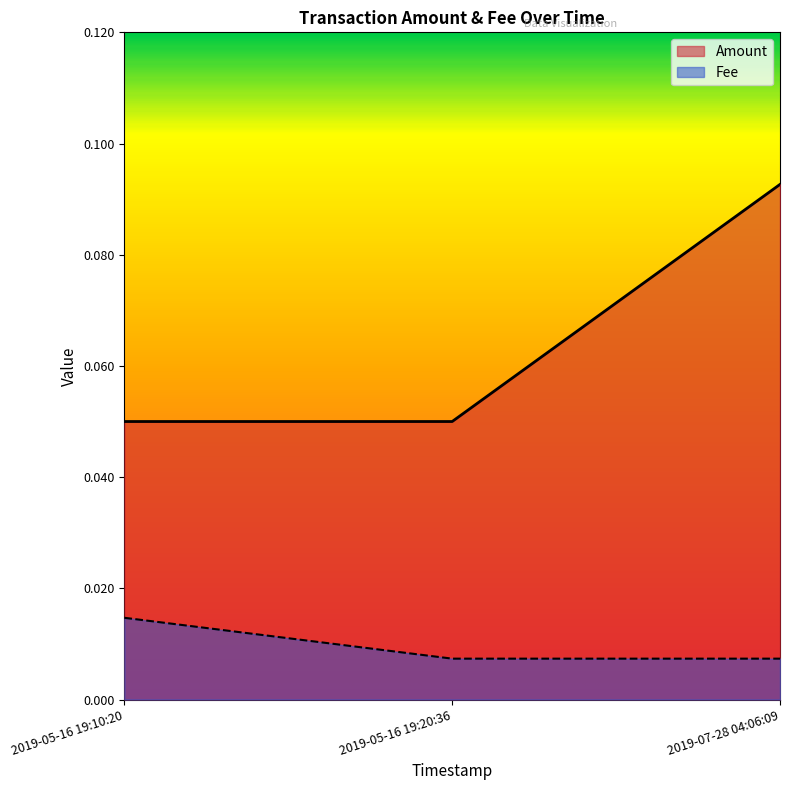

What position from the right is 2019-05-16 19:10:20?

3